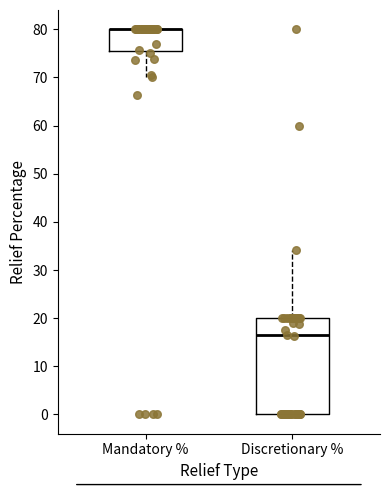

Reading left to right, read every box against the y-axis: the position of its median line, the range the box covers, and the ends of its whiskers. The values are not printed on the chart, so give them approximately, as read against the axis.

Mandatory %: median 80 (drawn on the box's upper edge), box 75 to 80, whiskers 70 to 80
Discretionary %: median 16, box 0 to 20, whiskers 0 to 34